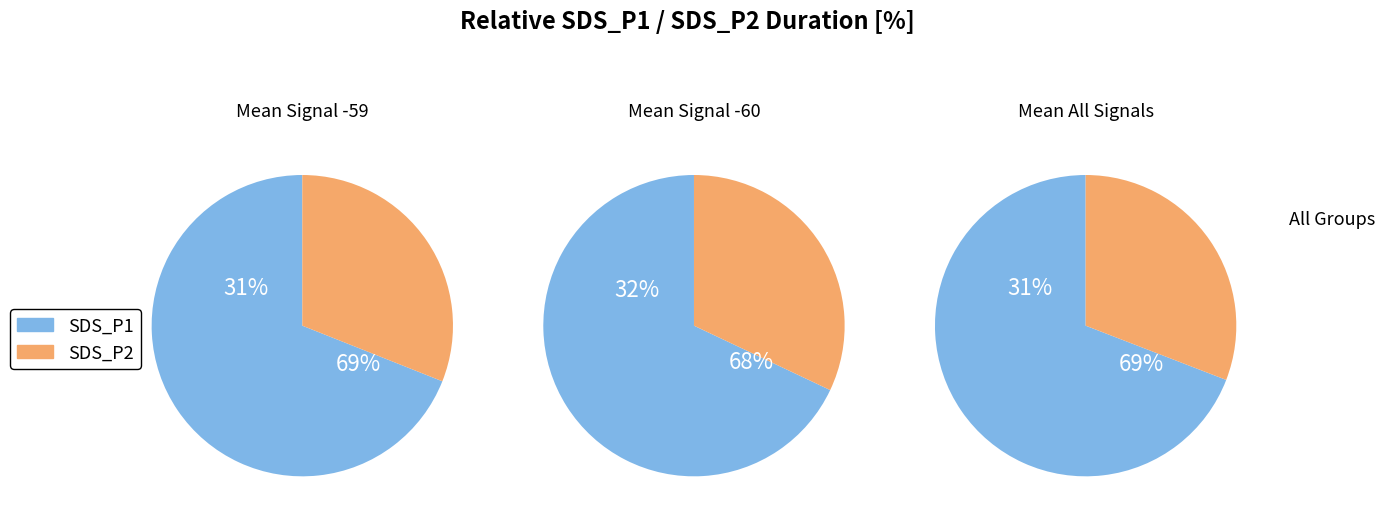

Combined, do 19 and 3 account for over 50%?

No